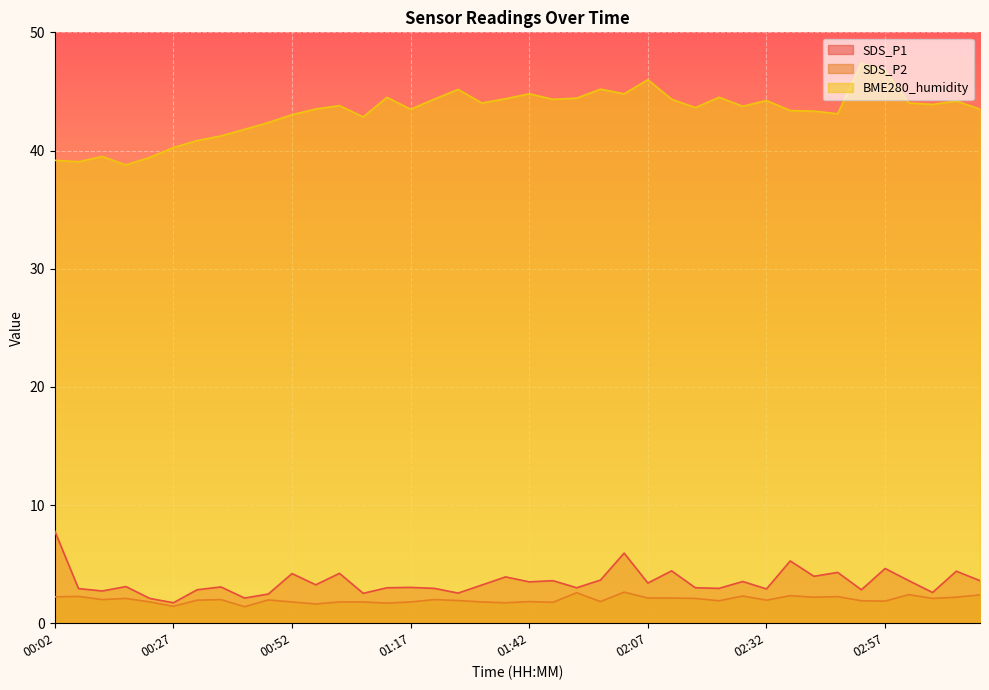

At which category is the sum across all series the highest?

02:02